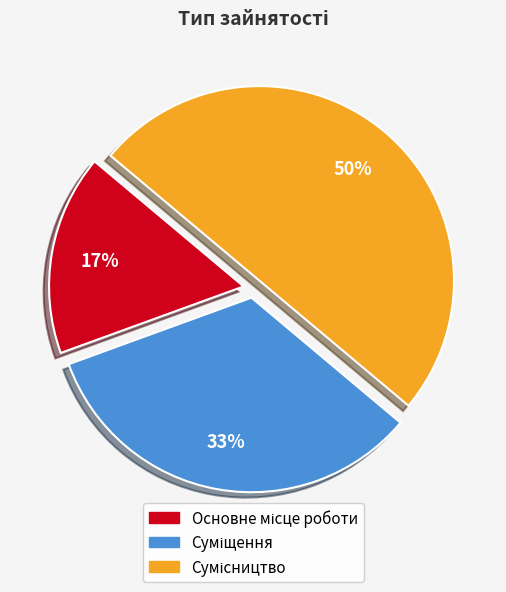

To the nearest percent, what is the average slice percentage?

33%